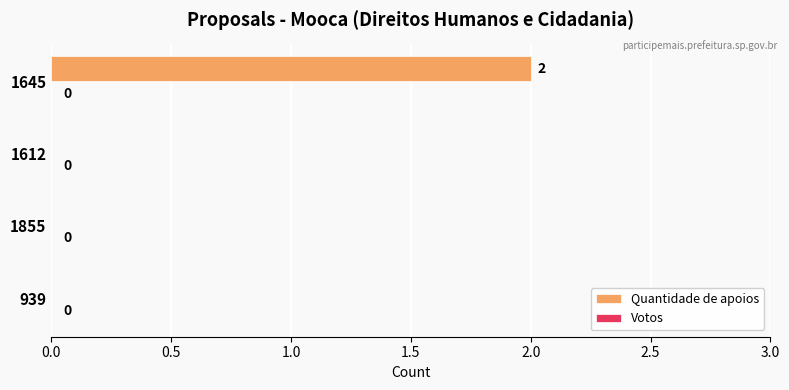

Which category has the highest value across all series?

1645